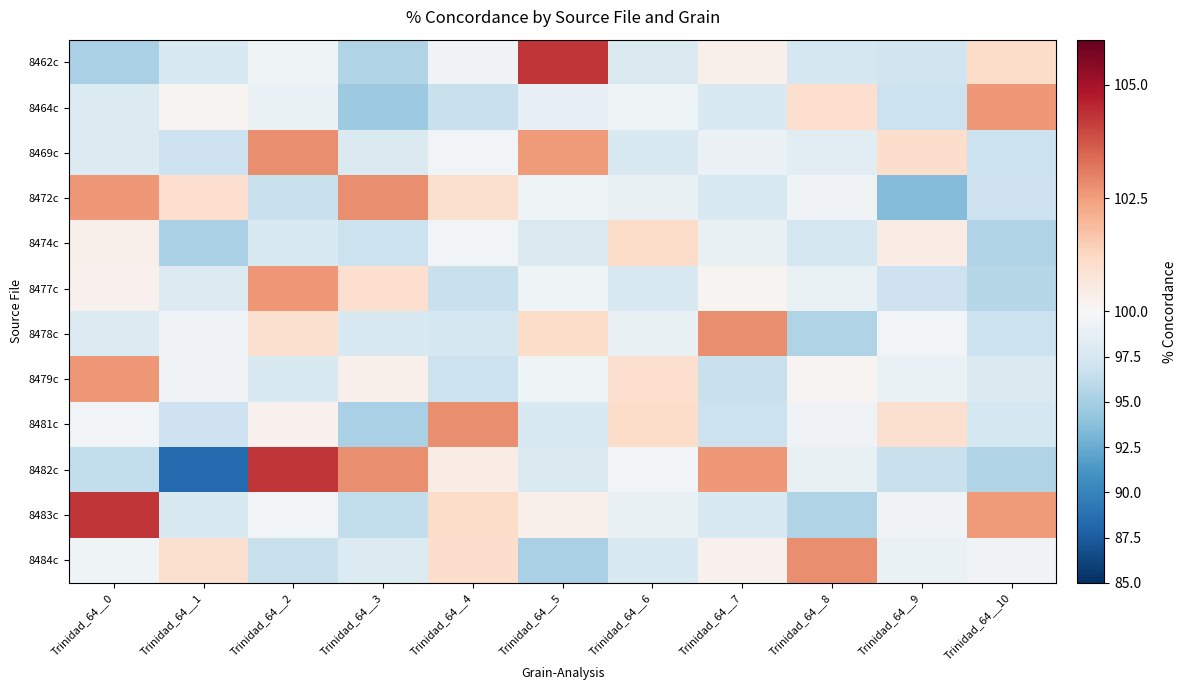

Reading right to left, list all the values displayed in this chart.

8462c: Trinidad_64__10=101.1	Trinidad_64__9=97.0	Trinidad_64__8=97.3	Trinidad_64__7=100.3	Trinidad_64__6=97.9	Trinidad_64__5=104.3	Trinidad_64__4=99.5	Trinidad_64__3=95.5	Trinidad_64__2=99.3	Trinidad_64__1=97.8	Trinidad_64__0=95.1
8464c: Trinidad_64__10=102.6	Trinidad_64__9=96.8	Trinidad_64__8=101.0	Trinidad_64__7=97.7	Trinidad_64__6=99.3	Trinidad_64__5=98.8	Trinidad_64__4=96.7	Trinidad_64__3=94.5	Trinidad_64__2=99.0	Trinidad_64__1=100.2	Trinidad_64__0=98.0
8469c: Trinidad_64__10=96.8	Trinidad_64__9=101.0	Trinidad_64__8=98.3	Trinidad_64__7=99.1	Trinidad_64__6=97.7	Trinidad_64__5=102.6	Trinidad_64__4=99.6	Trinidad_64__3=97.9	Trinidad_64__2=102.8	Trinidad_64__1=96.9	Trinidad_64__0=98.0
8472c: Trinidad_64__10=96.9	Trinidad_64__9=93.5	Trinidad_64__8=99.5	Trinidad_64__7=97.8	Trinidad_64__6=98.9	Trinidad_64__5=99.3	Trinidad_64__4=101.0	Trinidad_64__3=102.8	Trinidad_64__2=96.7	Trinidad_64__1=101.0	Trinidad_64__0=102.6
8474c: Trinidad_64__10=95.5	Trinidad_64__9=100.5	Trinidad_64__8=97.3	Trinidad_64__7=98.9	Trinidad_64__6=101.1	Trinidad_64__5=97.9	Trinidad_64__4=99.6	Trinidad_64__3=96.8	Trinidad_64__2=97.7	Trinidad_64__1=95.1	Trinidad_64__0=100.3
8477c: Trinidad_64__10=95.8	Trinidad_64__9=96.9	Trinidad_64__8=99.0	Trinidad_64__7=100.2	Trinidad_64__6=97.8	Trinidad_64__5=99.3	Trinidad_64__4=96.7	Trinidad_64__3=101.0	Trinidad_64__2=102.6	Trinidad_64__1=98.0	Trinidad_64__0=100.3
8478c: Trinidad_64__10=96.8	Trinidad_64__9=99.6	Trinidad_64__8=95.5	Trinidad_64__7=102.8	Trinidad_64__6=98.9	Trinidad_64__5=101.1	Trinidad_64__4=97.3	Trinidad_64__3=97.7	Trinidad_64__2=101.0	Trinidad_64__1=99.5	Trinidad_64__0=98.0
8479c: Trinidad_64__10=97.9	Trinidad_64__9=99.0	Trinidad_64__8=100.2	Trinidad_64__7=96.7	Trinidad_64__6=101.0	Trinidad_64__5=99.3	Trinidad_64__4=96.8	Trinidad_64__3=100.3	Trinidad_64__2=97.8	Trinidad_64__1=99.5	Trinidad_64__0=102.6
8481c: Trinidad_64__10=97.3	Trinidad_64__9=101.0	Trinidad_64__8=99.5	Trinidad_64__7=96.8	Trinidad_64__6=101.1	Trinidad_64__5=97.7	Trinidad_64__4=102.8	Trinidad_64__3=95.1	Trinidad_64__2=100.3	Trinidad_64__1=96.9	Trinidad_64__0=99.6
8482c: Trinidad_64__10=95.5	Trinidad_64__9=96.7	Trinidad_64__8=98.9	Trinidad_64__7=102.6	Trinidad_64__6=99.6	Trinidad_64__5=97.9	Trinidad_64__4=100.5	Trinidad_64__3=102.8	Trinidad_64__2=104.3	Trinidad_64__1=88.4	Trinidad_64__0=96.3
8483c: Trinidad_64__10=102.6	Trinidad_64__9=99.5	Trinidad_64__8=95.5	Trinidad_64__7=97.8	Trinidad_64__6=98.9	Trinidad_64__5=100.3	Trinidad_64__4=101.1	Trinidad_64__3=96.3	Trinidad_64__2=99.6	Trinidad_64__1=97.7	Trinidad_64__0=104.3
8484c: Trinidad_64__10=99.5	Trinidad_64__9=99.0	Trinidad_64__8=102.8	Trinidad_64__7=100.3	Trinidad_64__6=97.7	Trinidad_64__5=95.1	Trinidad_64__4=101.0	Trinidad_64__3=98.0	Trinidad_64__2=96.7	Trinidad_64__1=101.0	Trinidad_64__0=99.3